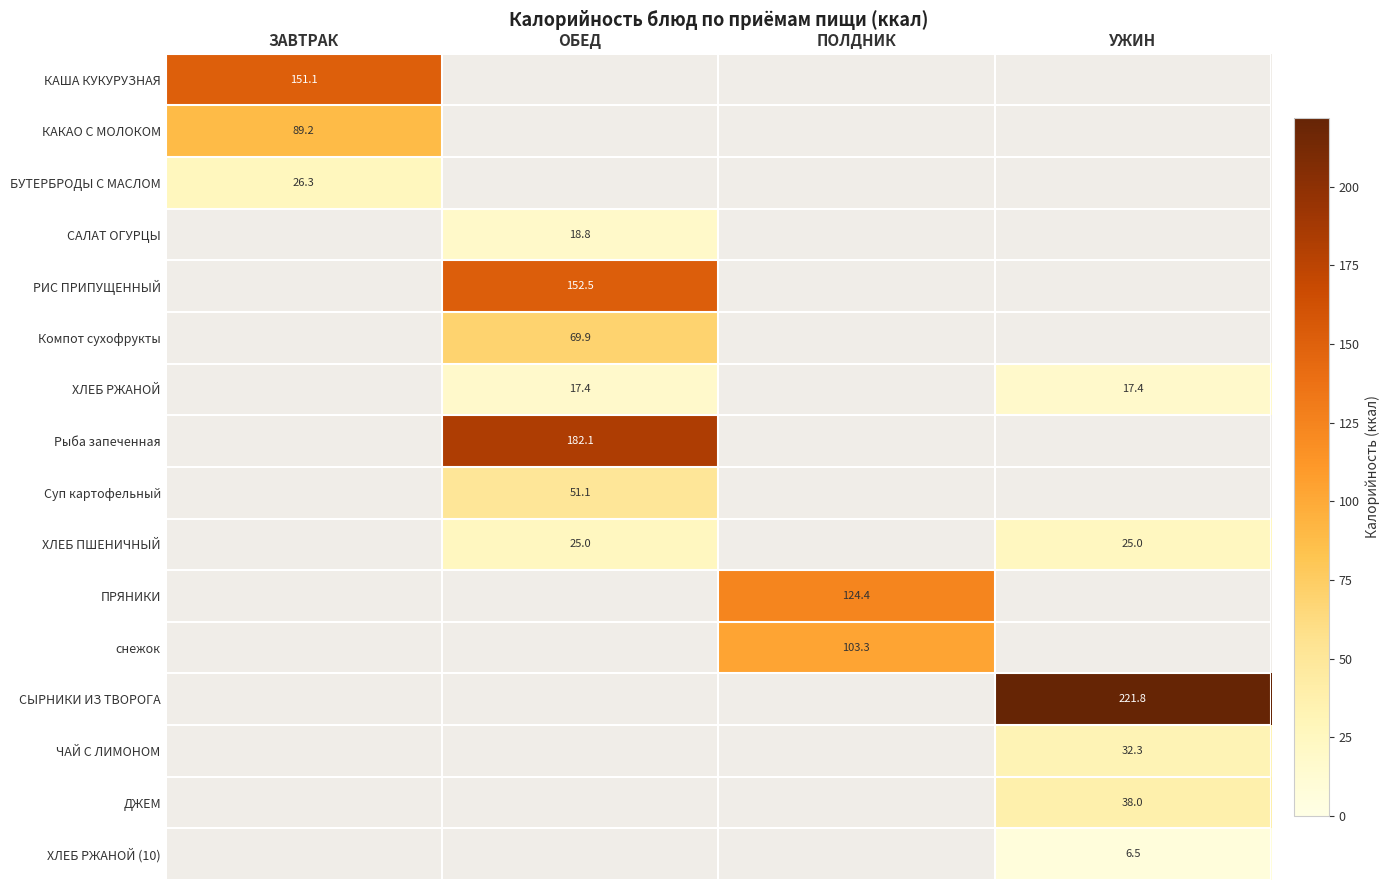

What is the minimum value shown in the chart?

6.5